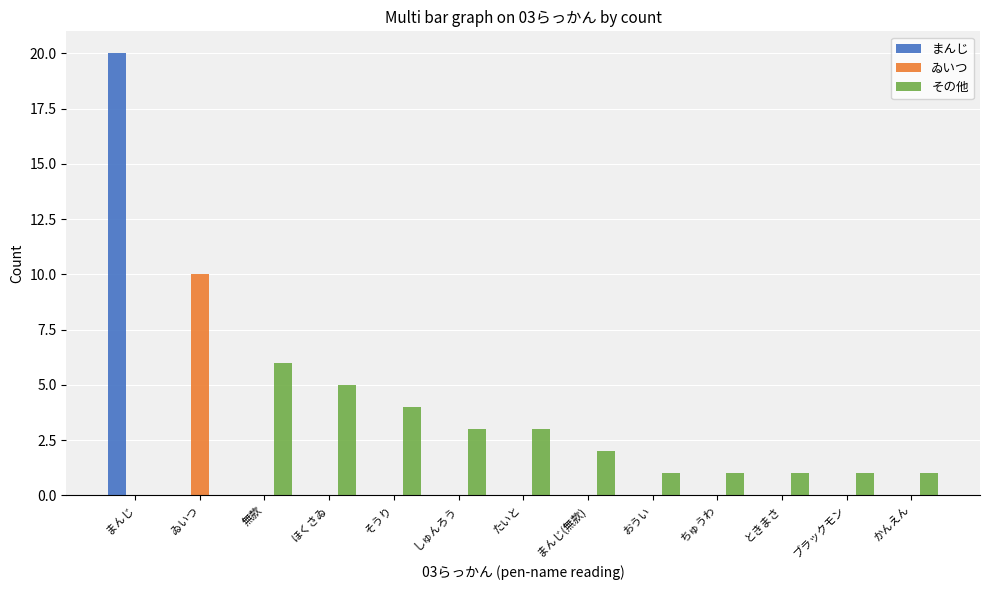

How many groups of bars are there?

13